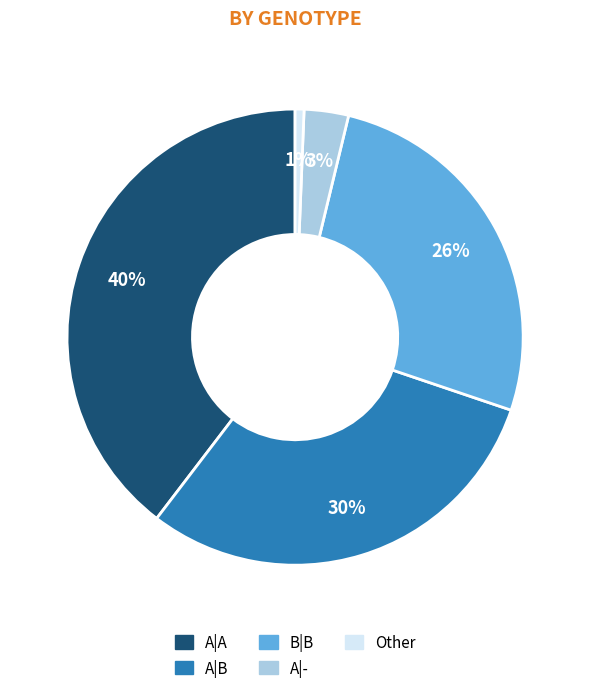

Is there a majority slice in this chart?

No